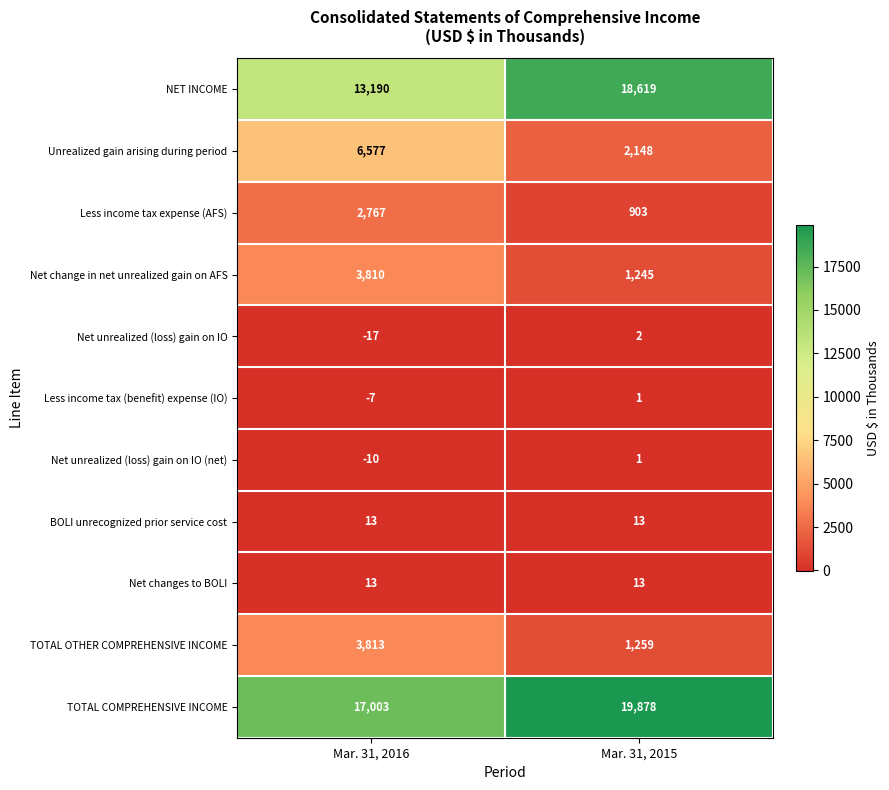

Which label corresponds to the largest value in the chart?

Mar. 31, 2015